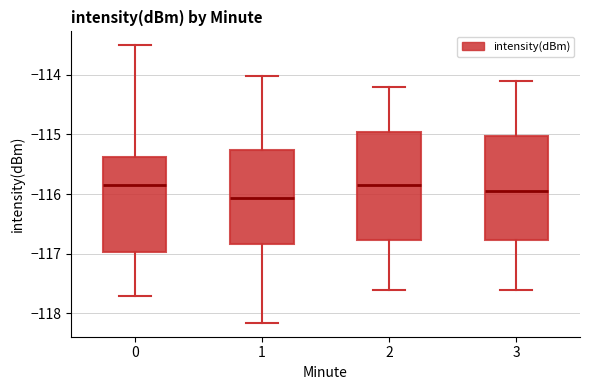

Reading left to right, read every box against the y-axis: the position of its median line, the range the box covers, and the ends of its whiskers. The values are not printed on the chart, so give them approximately, as read against the axis.

0: median -115.8, box -117.0 to -115.4, whiskers -117.7 to -113.5
1: median -116.1, box -116.8 to -115.3, whiskers -118.2 to -114.0
2: median -115.8, box -116.8 to -114.9, whiskers -117.6 to -114.2
3: median -115.9, box -116.8 to -115.0, whiskers -117.6 to -114.1